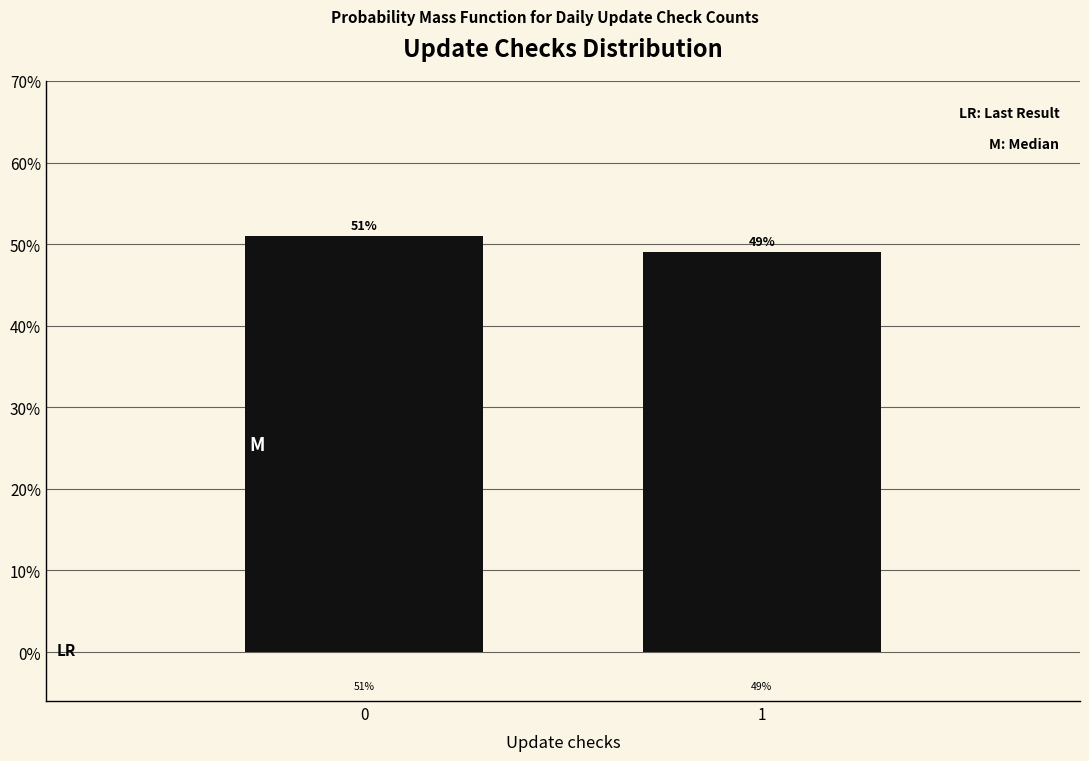

Approximately how many times larger is the value at 0 compared to 1?

1.0